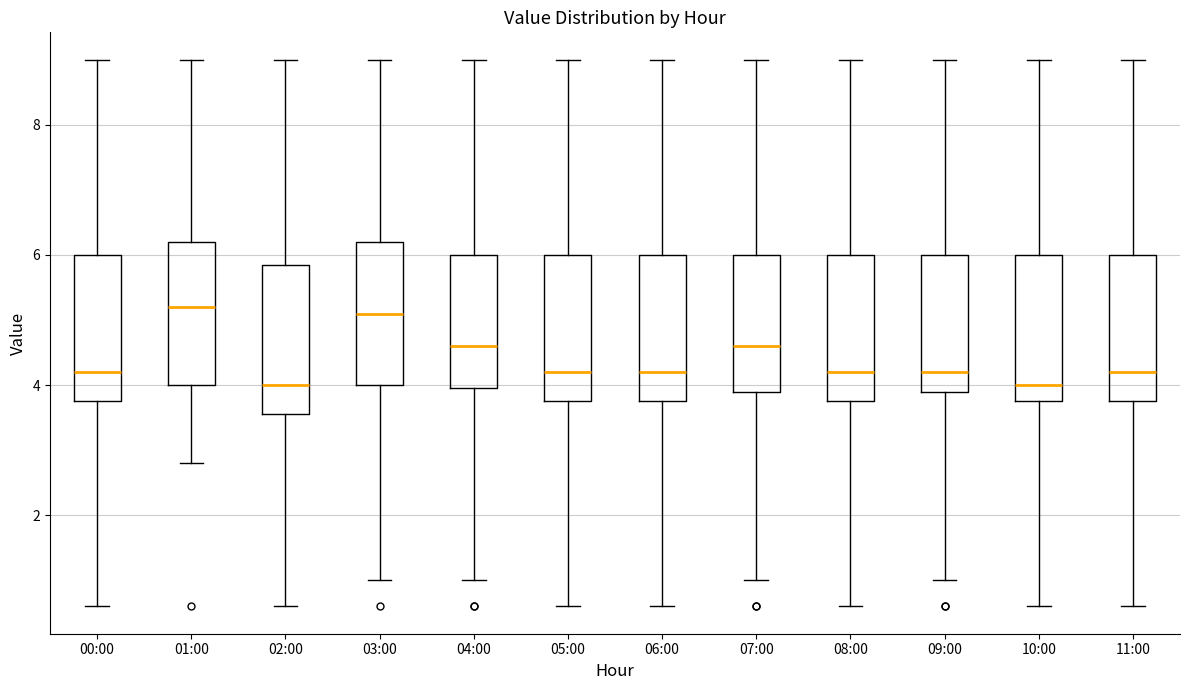

Where does the median line of the box for 08:00 sit on the y-axis? The values are not printed on the chart, so give them approximately, as read against the axis.

4.2